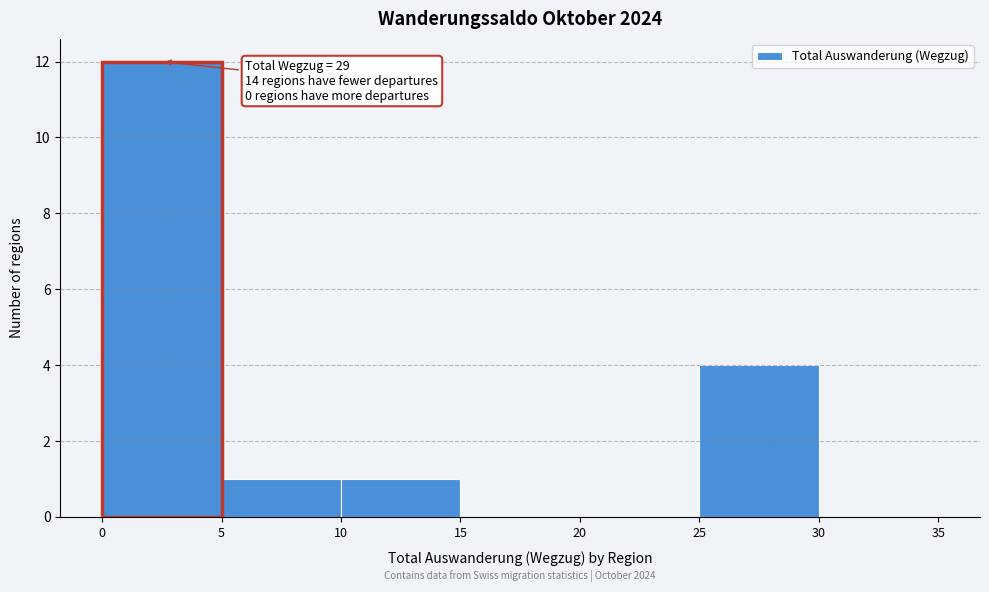

Which range on the x-axis has the tallest bar?

0 to 5